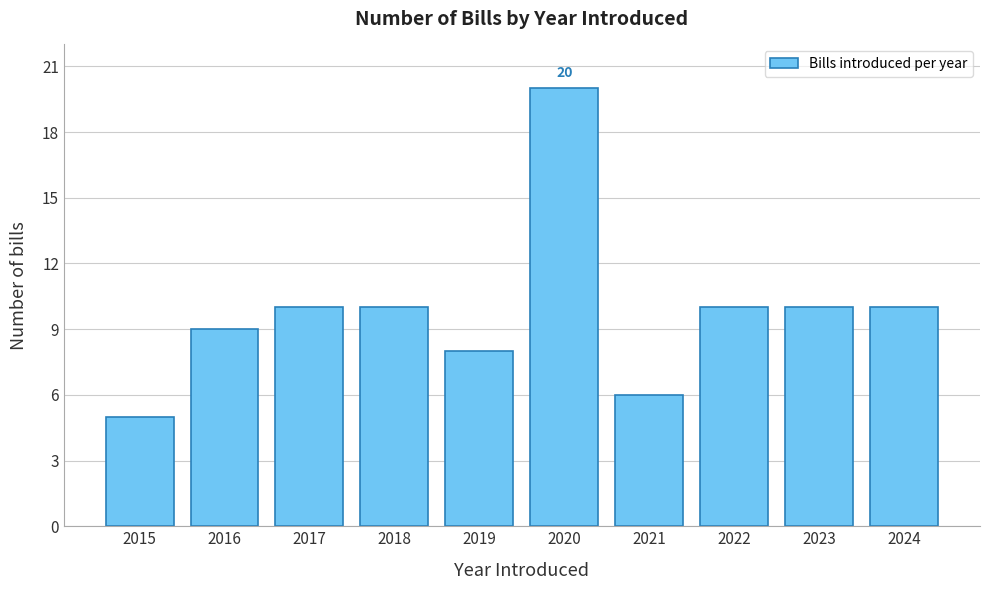

Reading right to left, extract all data points from this chart.

2024=10	2023=10	2022=10	2021=6	2020=20	2019=8	2018=10	2017=10	2016=9	2015=5